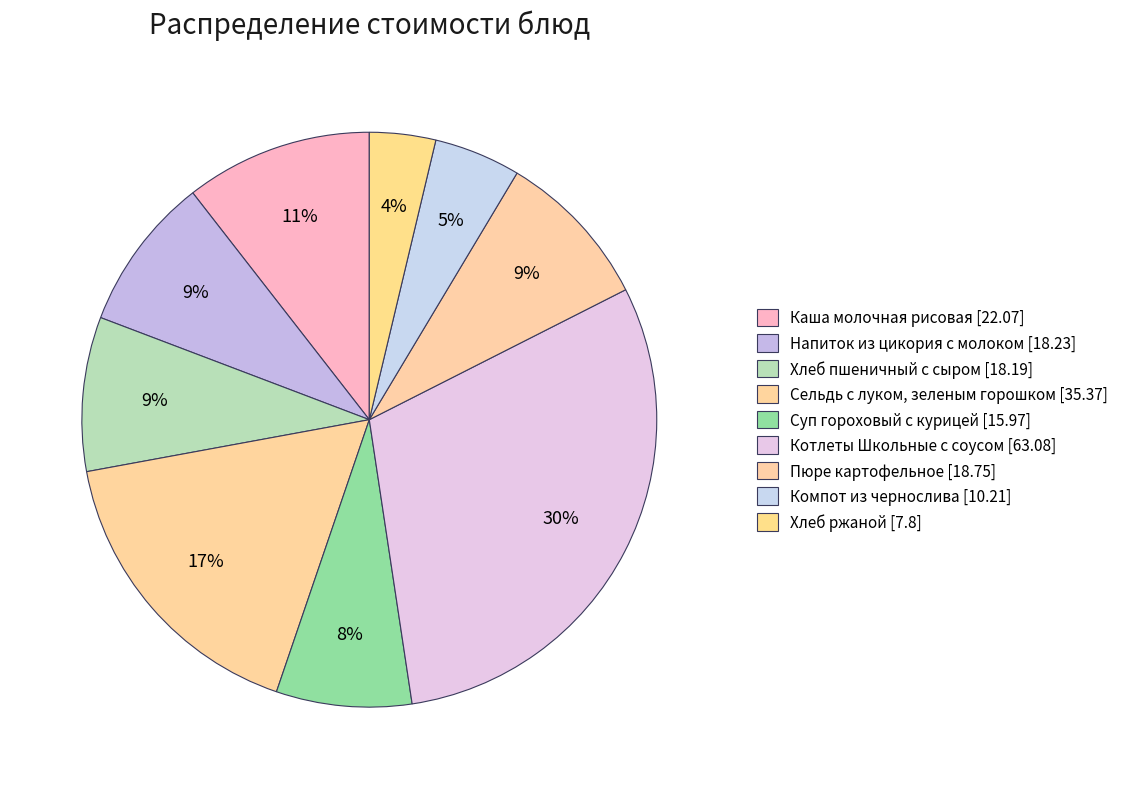

Is it true that Напиток из цикория с молоком is 21% of the pie?

False